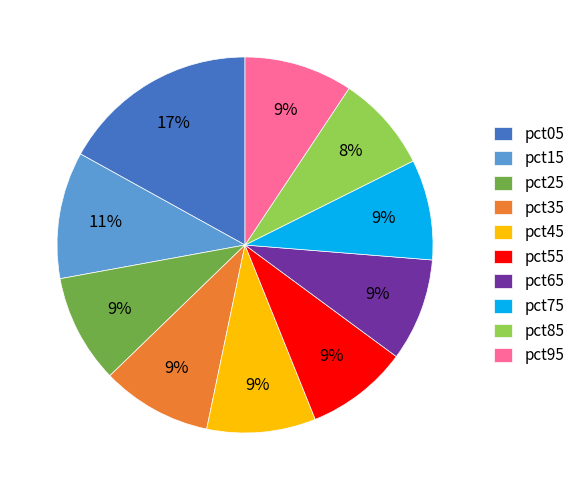

To the nearest percent, what percentage of the pie is pct65?

9%